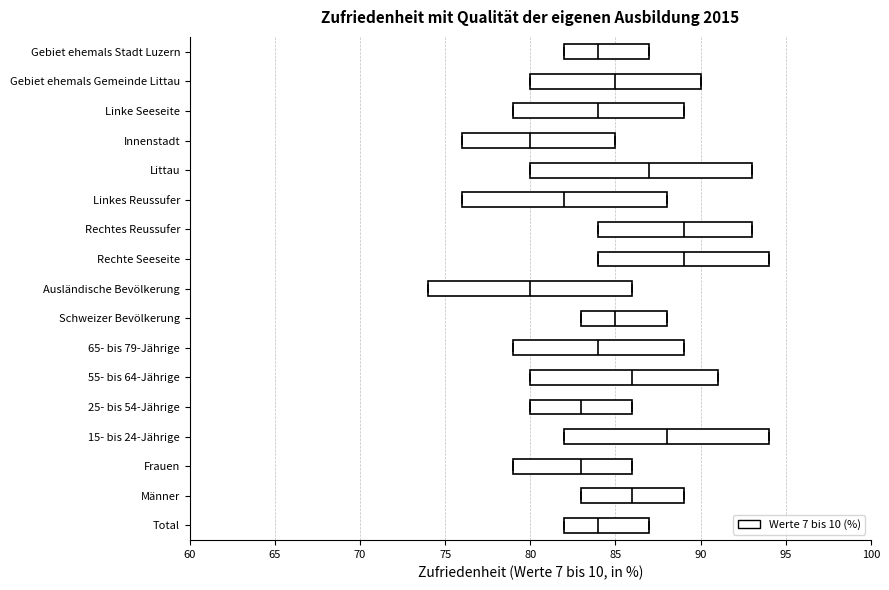

Reading bottom to top, read every box against the x-axis: the position of its median line, the range the box covers, and the ends of its whiskers. The values are not printed on the chart, so give them approximately, as read against the axis.

Total: median 84, box 82 to 87, whiskers 82 to 87
Männer: median 86, box 83 to 89, whiskers 83 to 89
Frauen: median 83, box 79 to 86, whiskers 79 to 86
15- bis 24-Jährige: median 88, box 82 to 94, whiskers 82 to 94
25- bis 54-Jährige: median 83, box 80 to 86, whiskers 80 to 86
55- bis 64-Jährige: median 86, box 80 to 91, whiskers 80 to 91
65- bis 79-Jährige: median 84, box 79 to 89, whiskers 79 to 89
Schweizer Bevölkerung: median 85, box 83 to 88, whiskers 83 to 88
Ausländische Bevölkerung: median 80, box 74 to 86, whiskers 74 to 86
Rechte Seeseite: median 89, box 84 to 94, whiskers 84 to 94
Rechtes Reussufer: median 89, box 84 to 93, whiskers 84 to 93
Linkes Reussufer: median 82, box 76 to 88, whiskers 76 to 88
Littau: median 87, box 80 to 93, whiskers 80 to 93
Innenstadt: median 80, box 76 to 85, whiskers 76 to 85
Linke Seeseite: median 84, box 79 to 89, whiskers 79 to 89
Gebiet ehemals Gemeinde Littau: median 85, box 80 to 90, whiskers 80 to 90
Gebiet ehemals Stadt Luzern: median 84, box 82 to 87, whiskers 82 to 87